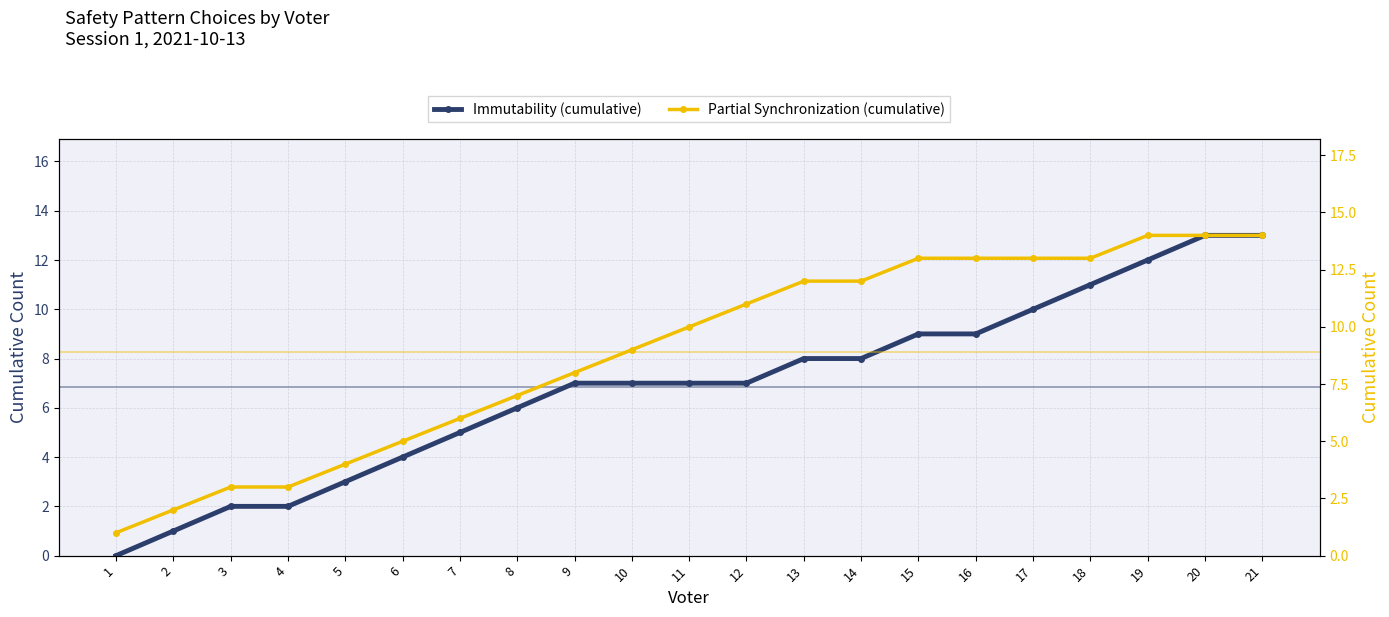

What is the sum of all Partial Synchronization (cumulative) values?

187